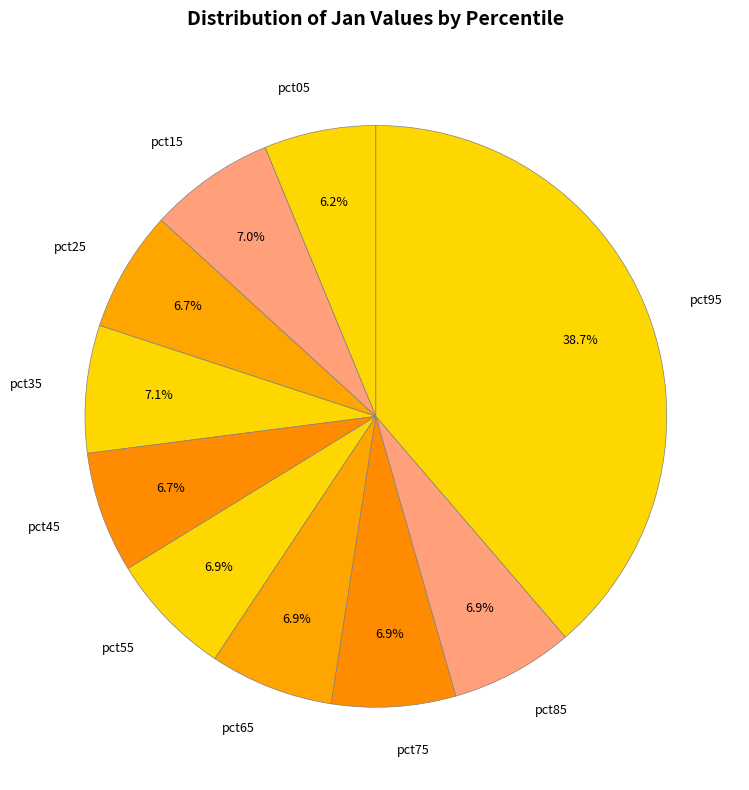

Count the number of slices in the pie.

10